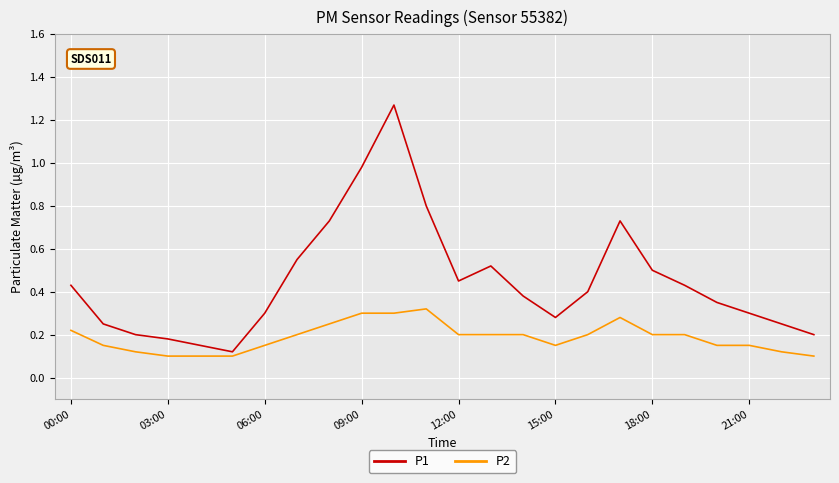

Rank the series by their average value, from highest to lowest.

P1, P2